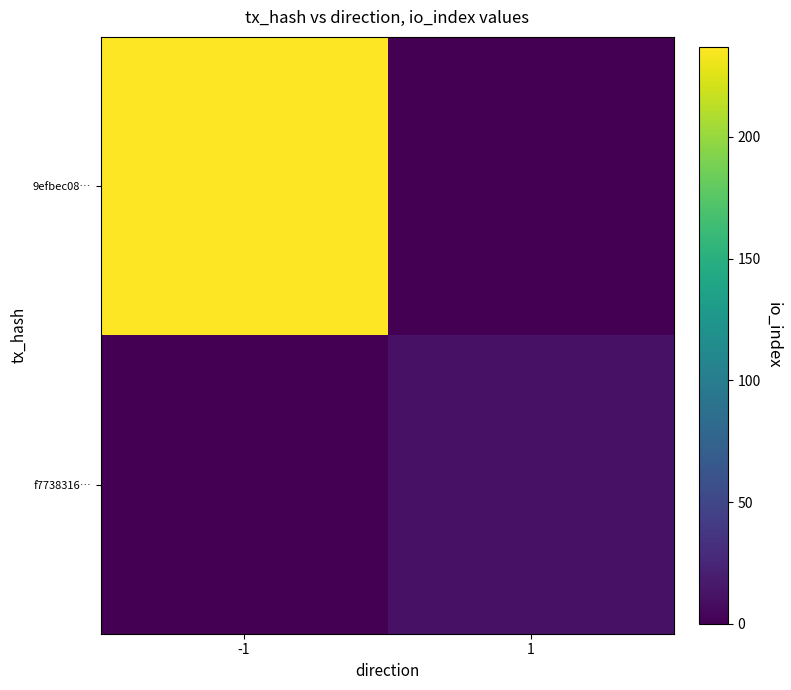

Which label corresponds to the smallest value in the chart?

1